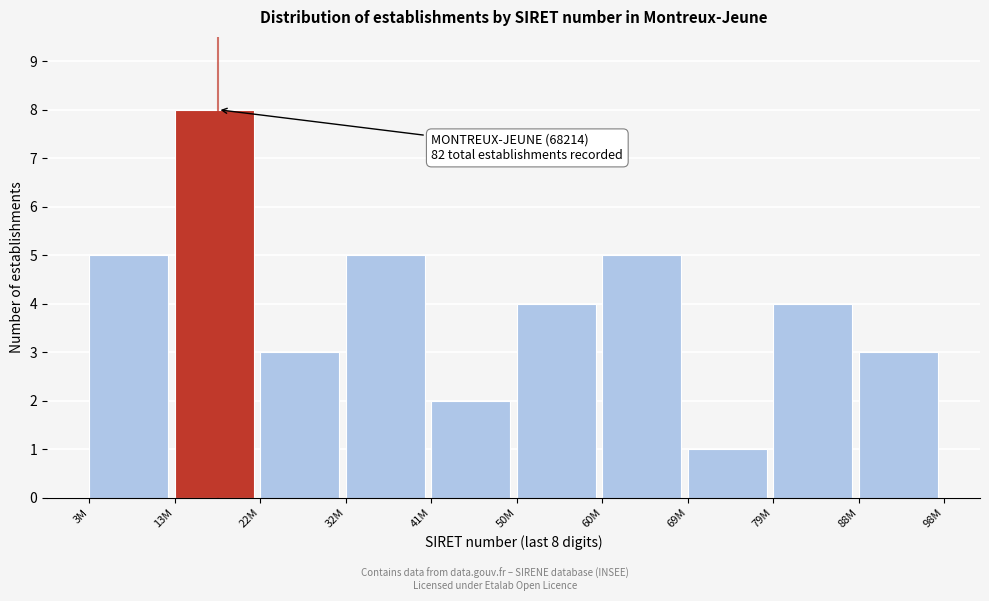

Reading left to right, what are all the values shown in this chart?

3M=5	13M=8	22M=3	32M=5	41M=2	50M=4	60M=5	69M=1	79M=4	88M=3